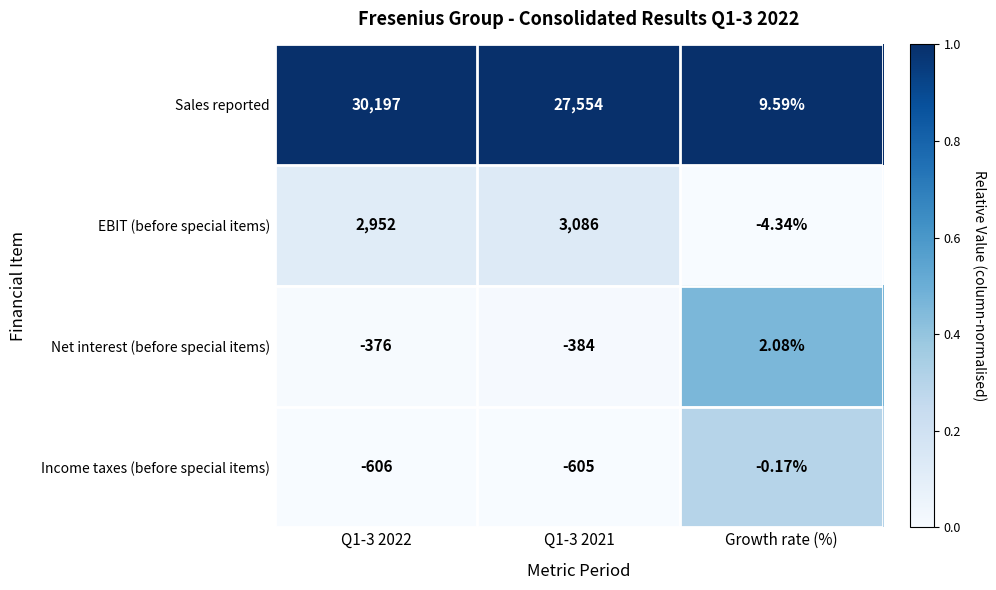

Where does the Net interest (before special items) series first go above -376?

Growth rate (%)